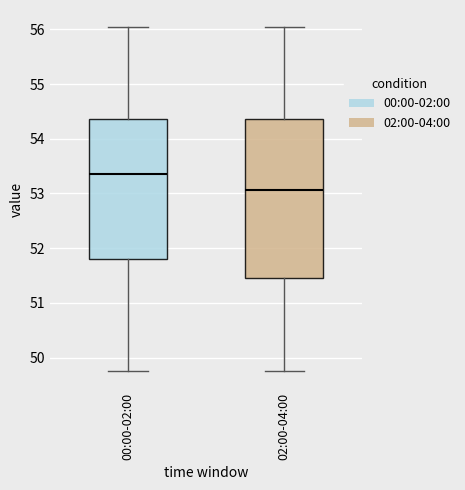

Which box is the tallest, from its lower edge to its upper edge?

02:00-04:00